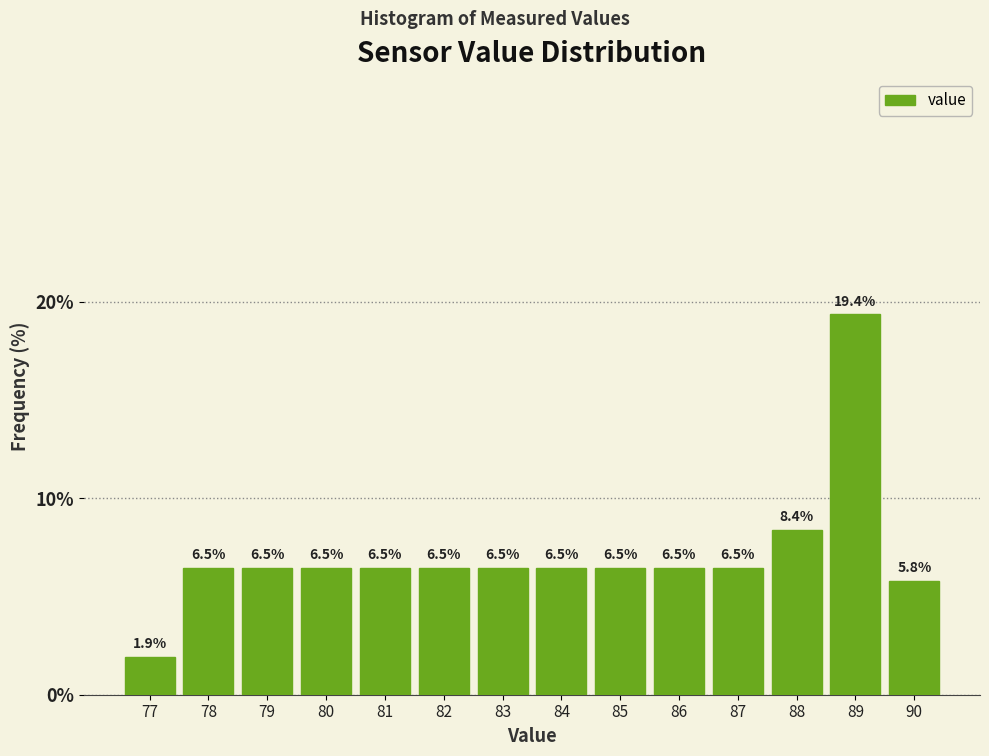

What is the height of the bar covering 80.5 to 81.5 on the x-axis?

6.5